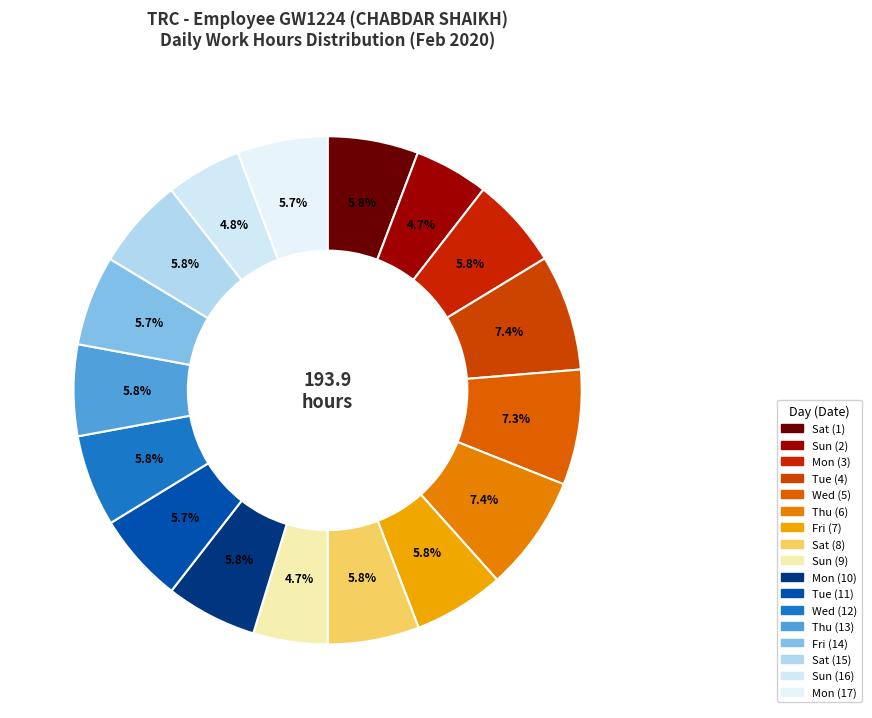

What percentage is NOT represented by Wed (12)?

94.2%